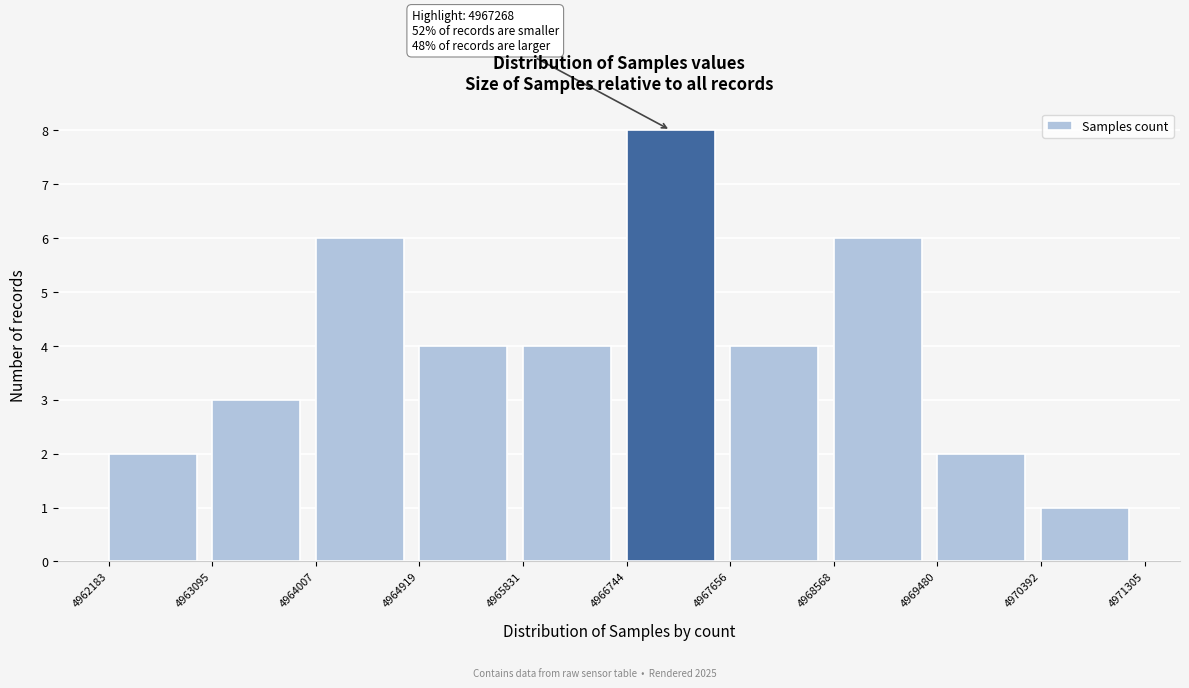

Over which range of the x-axis is the bar tallest?

4966744 to 4967656